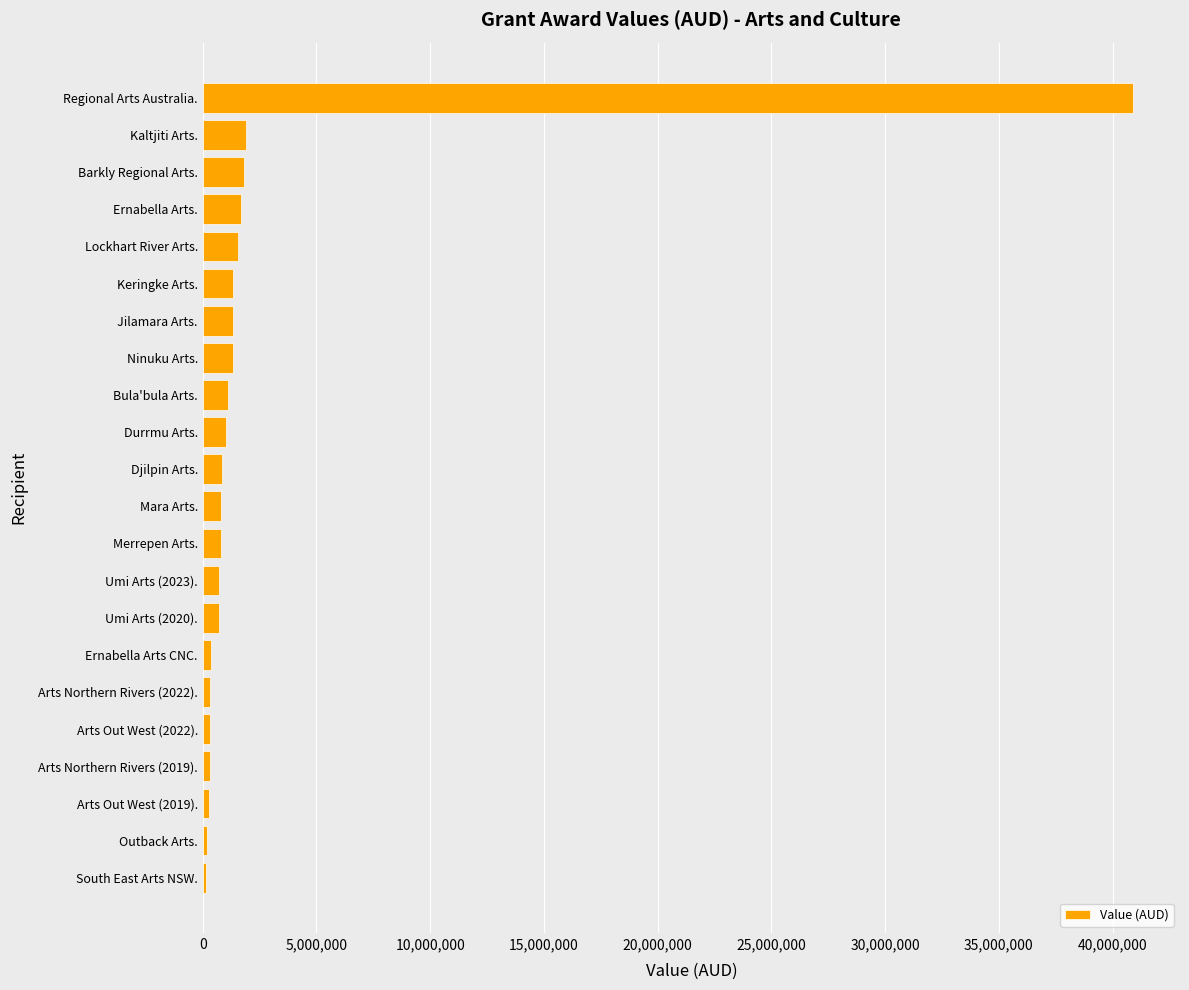

Is it true that the value at Barkly Regional Arts. is 1831500?

True